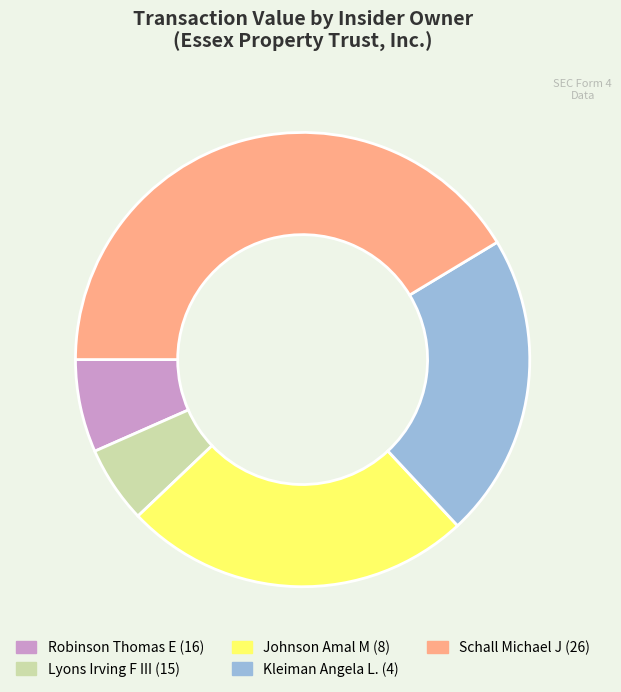

Do Lyons Irving F III (15) and Robinson Thomas E (16) together represent more than half of the pie?

No